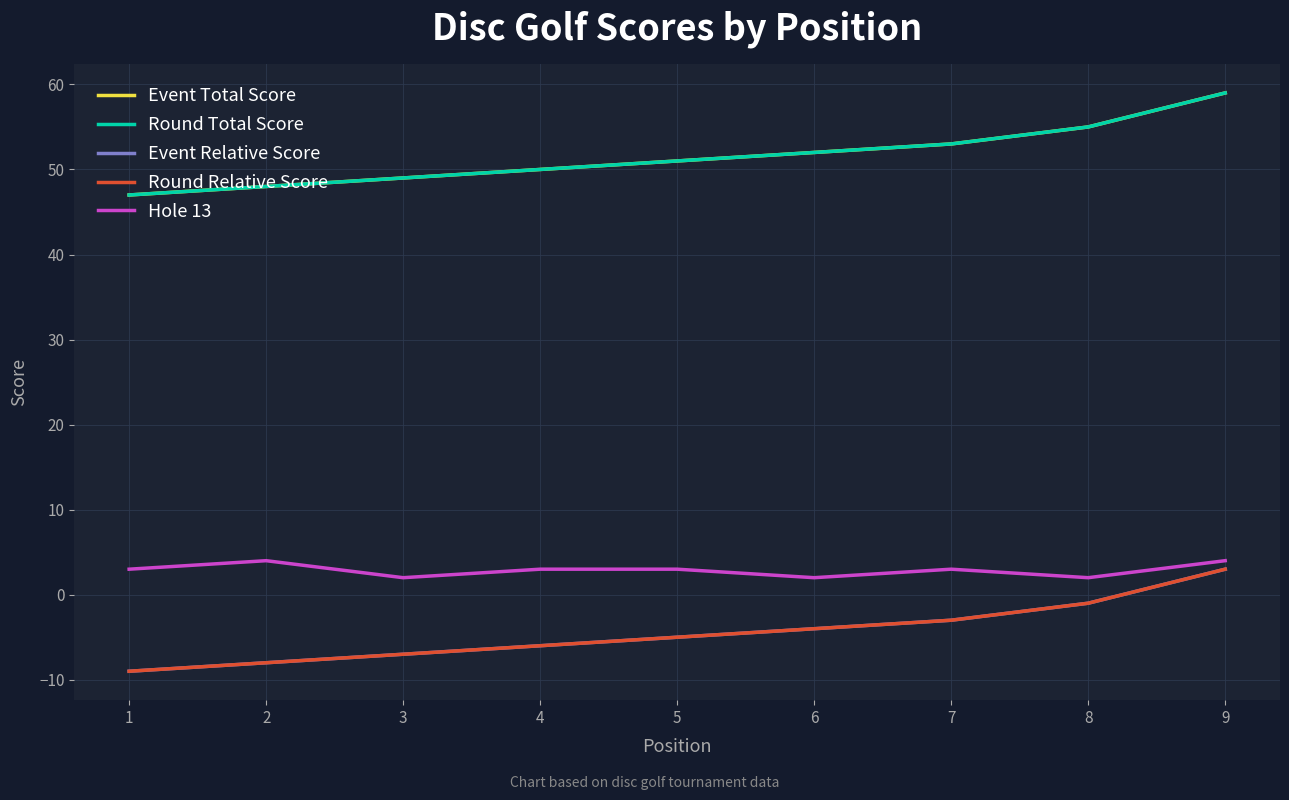

What is the minimum value shown in the chart?

-9